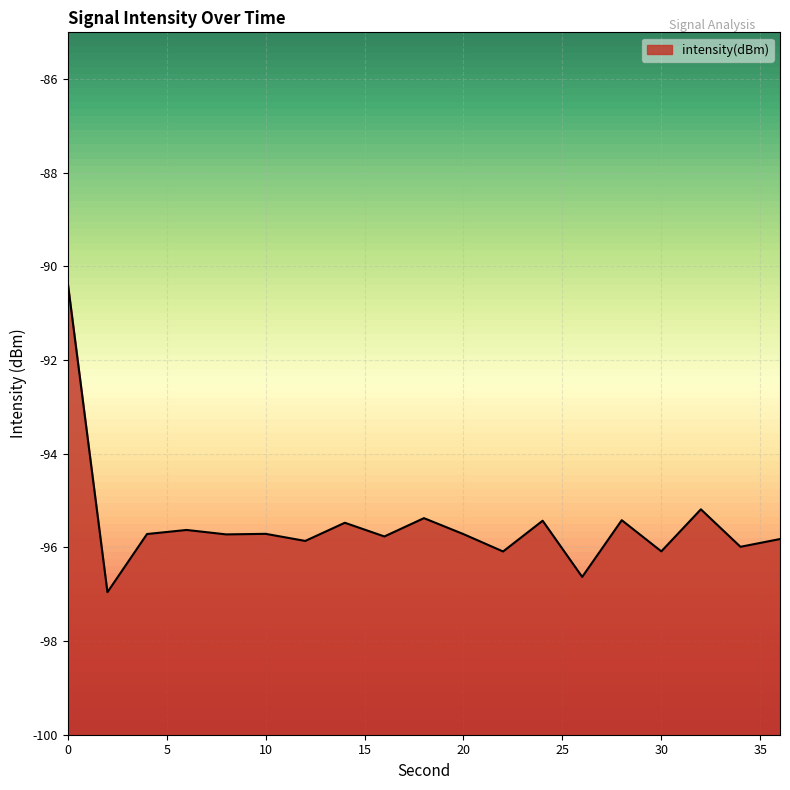

Between 30 and 36, which is larger?

36